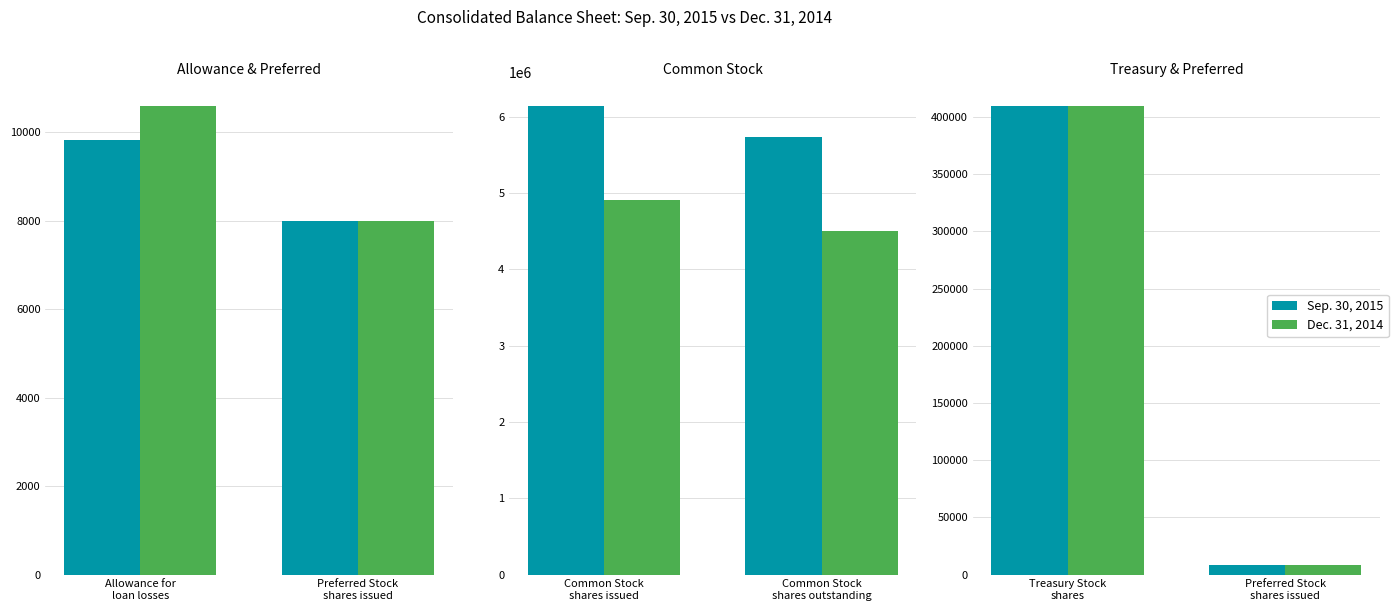

Is the value of Dec. 31, 2014 at Preferred Stock
shares issued greater than the value of Sep. 30, 2015 at Preferred Stock
shares issued?

No